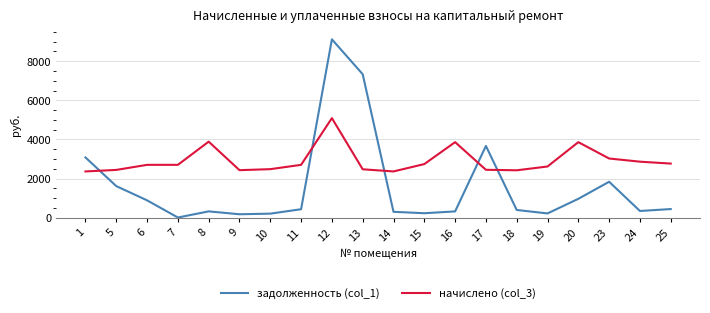

True or false: начислено (col_3) has a value of 3391.3 at 1.

False